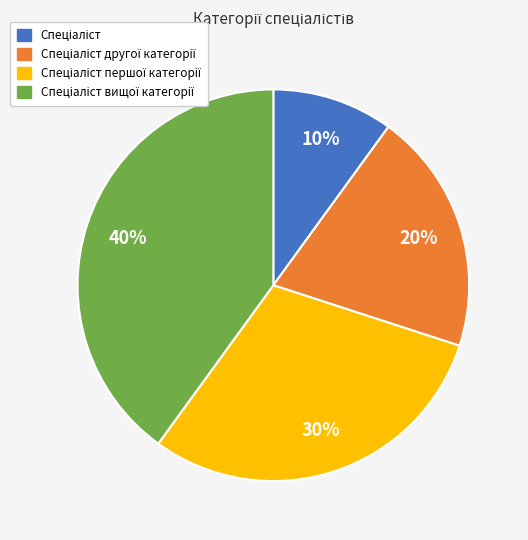

To the nearest percent, what is the difference between the largest and smallest slice percentages?

30%